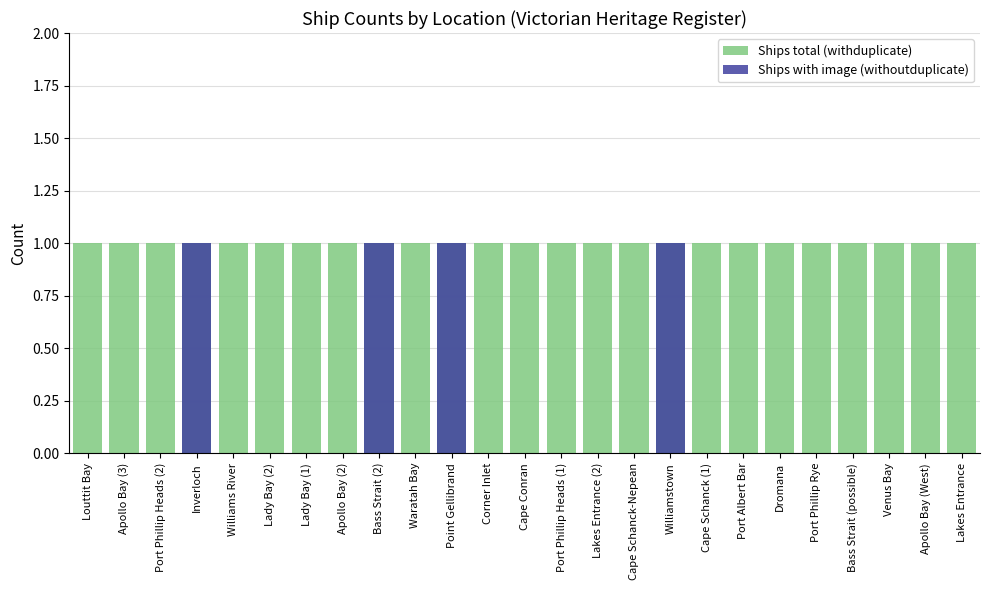

Reading left to right, extract all data points from this chart.

Ships total (withduplicate): 1	1	1	1	1	1	1	1	1	1	1	1	1	1	1	1	1	1	1	1	1	1	1	1	1
Ships with image (withoutduplicate): 0	0	0	1	0	0	0	0	1	0	1	0	0	0	0	0	1	0	0	0	0	0	0	0	0